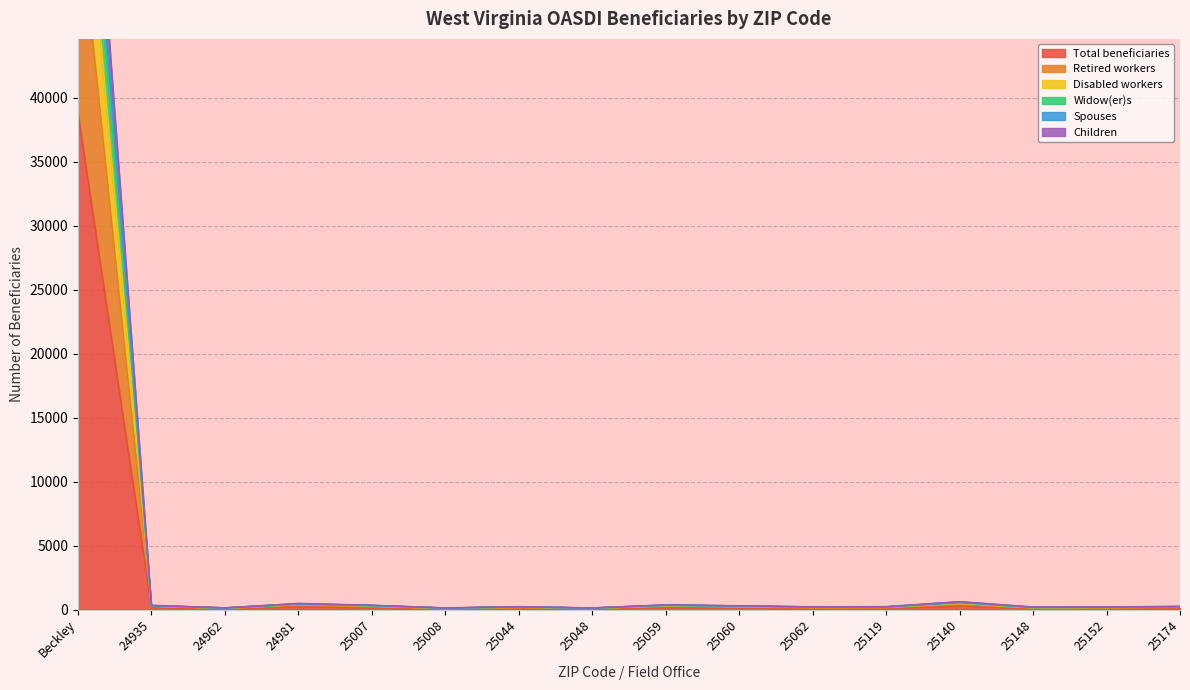

Reading left to right, list all the values displayed in this chart.

Total beneficiaries: Beckley=38770	24935=160	24962=65	24981=235	25007=165	25008=60	25044=110	25048=60	25059=180	25060=145	25062=105	25119=110	25140=305	25148=95	25152=100	25174=120
Retired workers: Beckley=55525	24935=240	24962=90	24981=335	25007=215	25008=75	25044=140	25048=85	25059=255	25060=195	25062=135	25119=150	25140=395	25148=115	25152=130	25174=165
Disabled workers: Beckley=77540	24935=320	24962=130	24981=470	25007=330	25008=120	25044=220	25048=120	25059=360	25060=290	25062=210	25119=220	25140=610	25148=190	25152=200	25174=240
Widow(er)s: Beckley=70195	24935=290	24962=115	24981=415	25007=300	25008=110	25044=200	25048=105	25059=320	25060=260	25062=180	25119=195	25140=530	25148=160	25152=175	25174=215
Spouses: Beckley=73370	24935=305	24962=120	24981=435	25007=310	25008=115	25044=205	25048=115	25059=345	25060=275	25062=190	25119=205	25140=570	25148=170	25152=185	25174=225
Children: Beckley=64395	24935=275	24962=105	24981=390	25007=270	25008=100	25044=185	25048=95	25059=295	25060=235	25062=165	25119=175	25140=490	25148=140	25152=160	25174=200